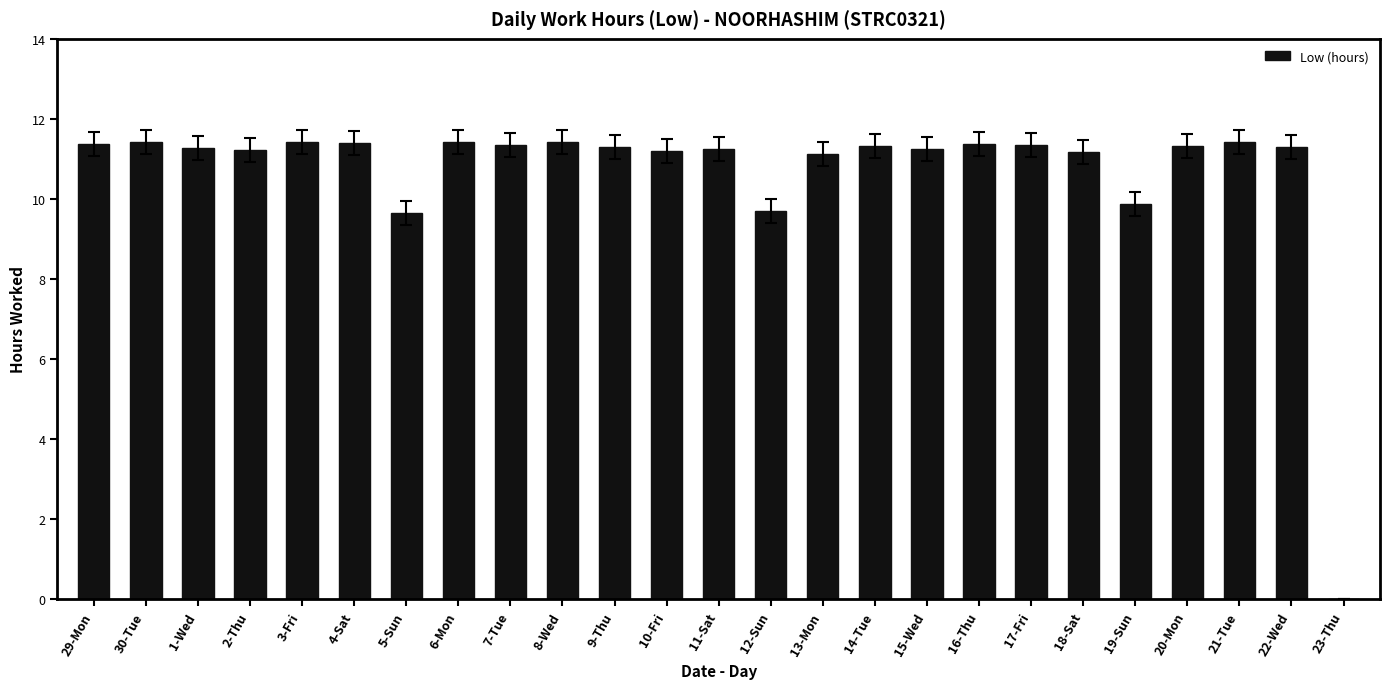

The chart shows a value of 11.1 at 13-Mon. True or false?

True